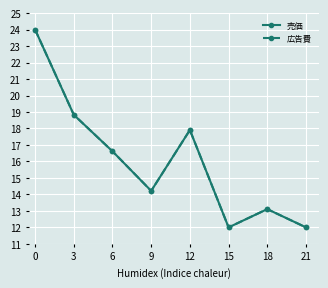

True or false: 広告費 and 売価 cross at least once.

False